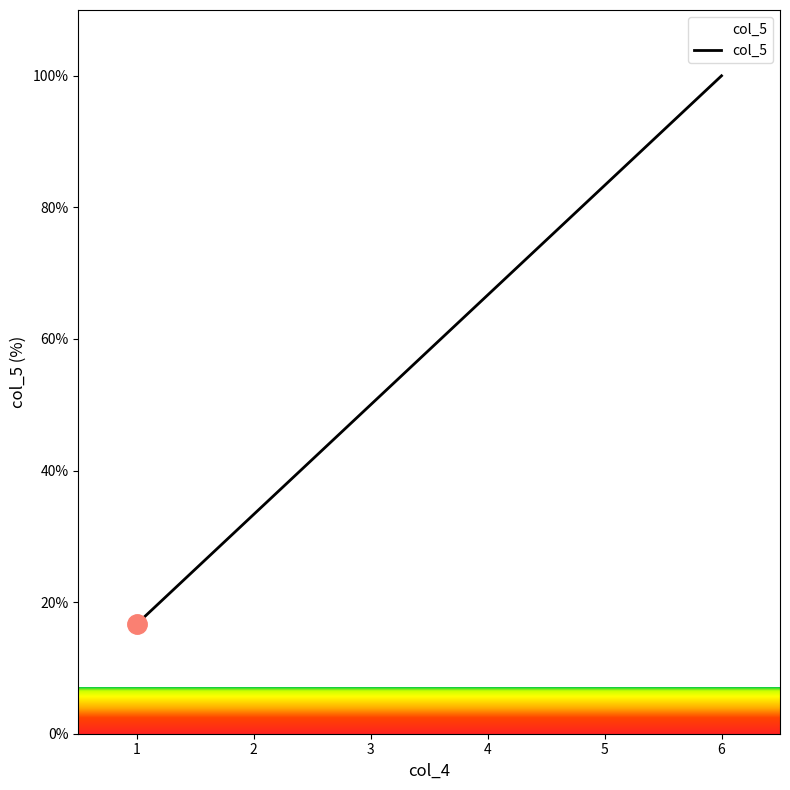

What is the sum of all values?

350.0